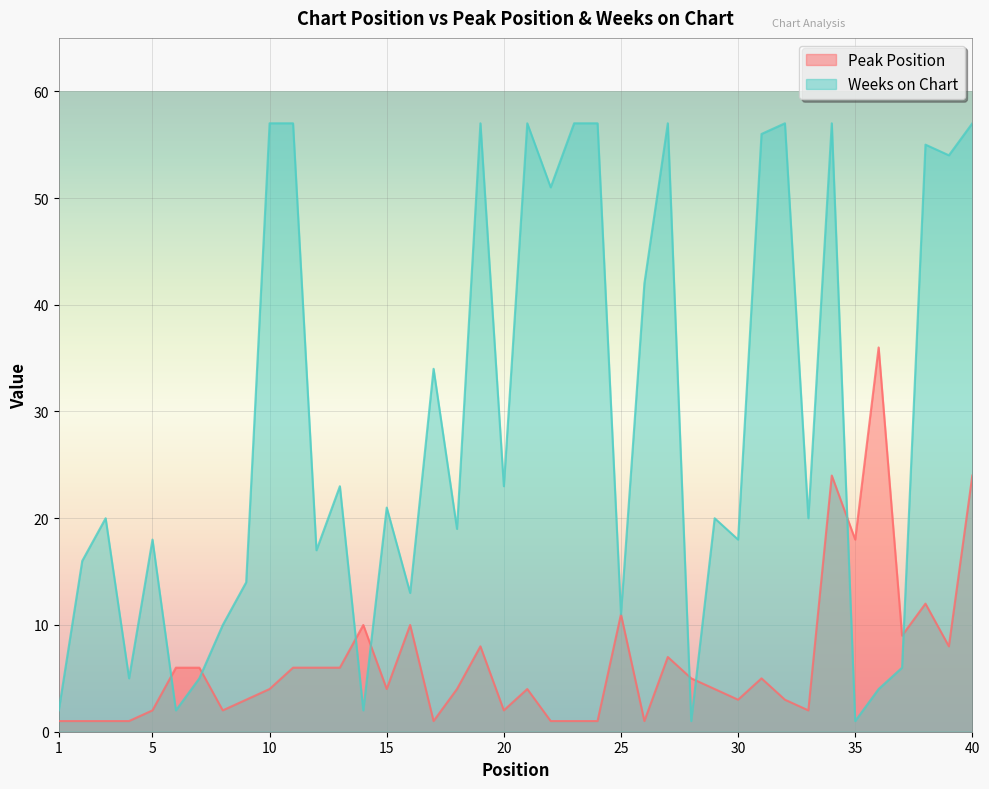

Which series changed the most between 5 and 38?

Weeks on Chart